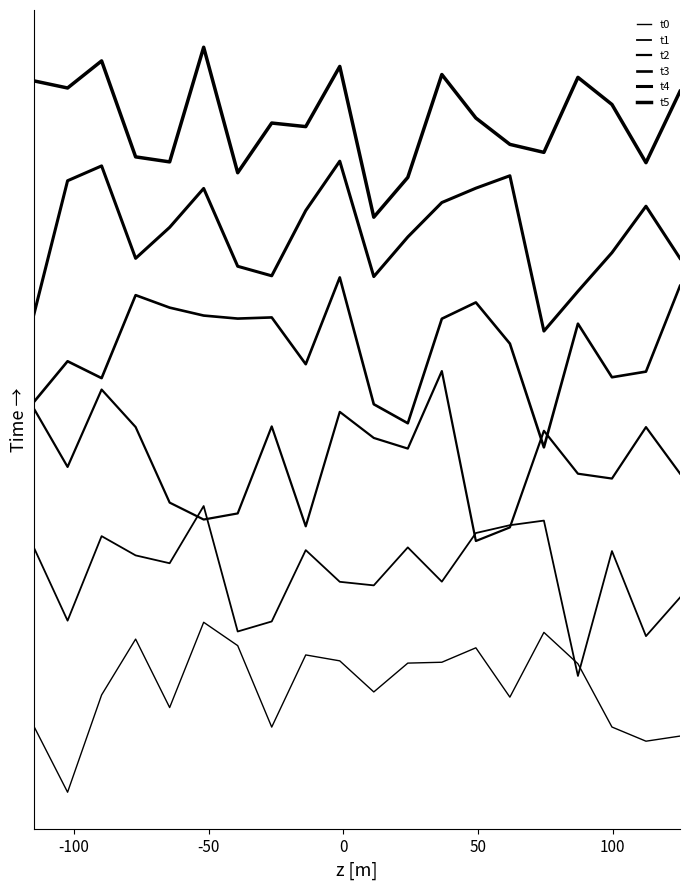

Is this an area chart (filled region under the line)?

No